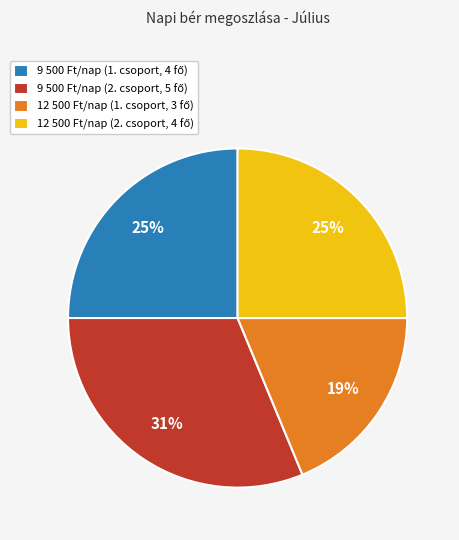

To the nearest percent, what is the difference between the largest and smallest slice percentages?

12%